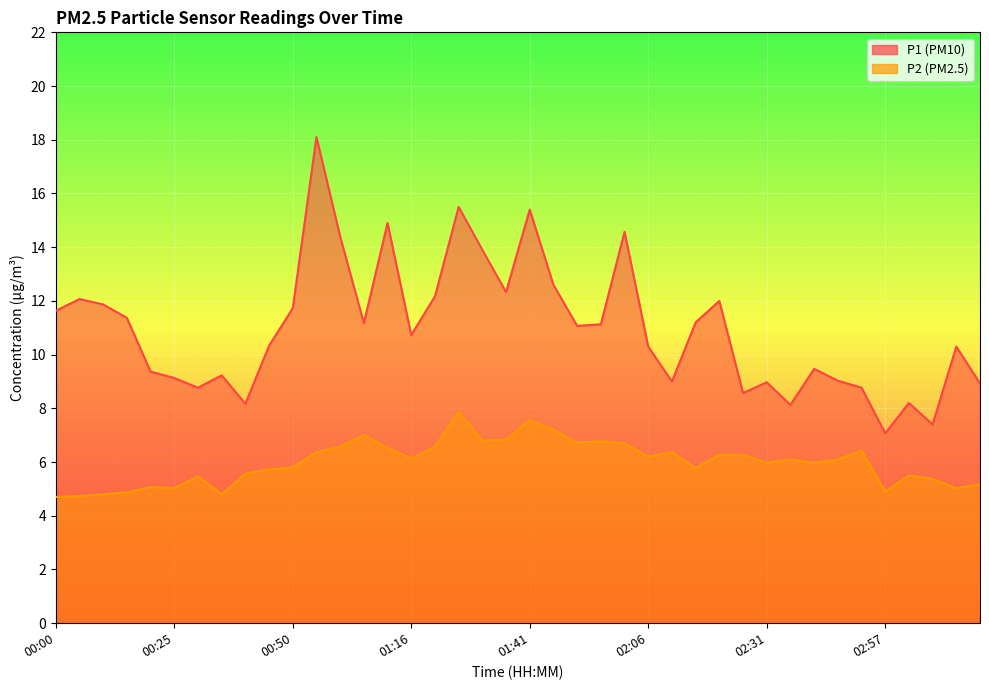

True or false: P2 has a value of 5.8 at 02:16.

True